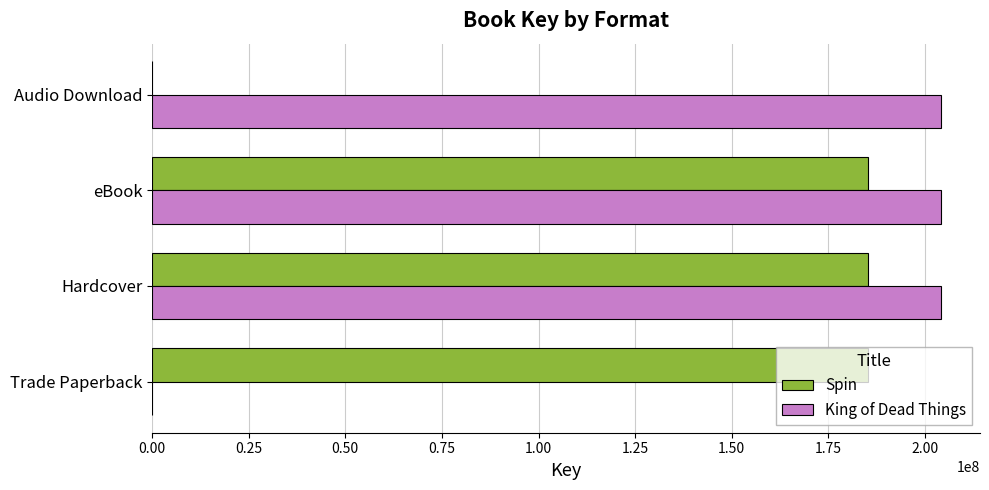

What is the sum of the Spin values at Trade Paperback and Hardcover?

370291726